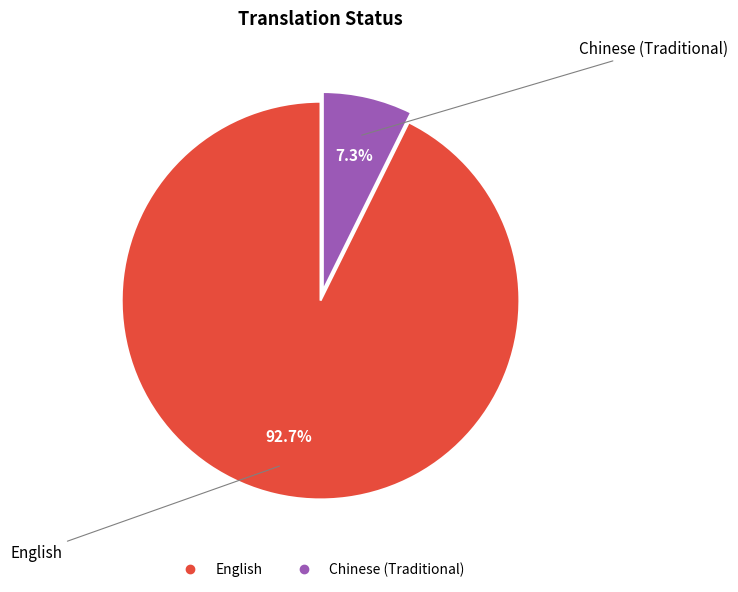

To the nearest percent, what is the combined percentage of English and Chinese (Traditional)?

100%